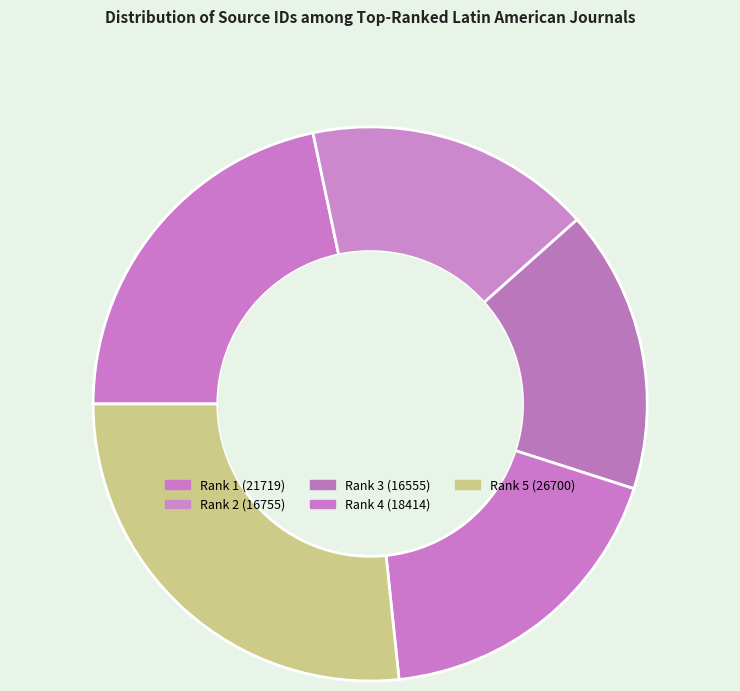

How many segments does this pie chart have?

5